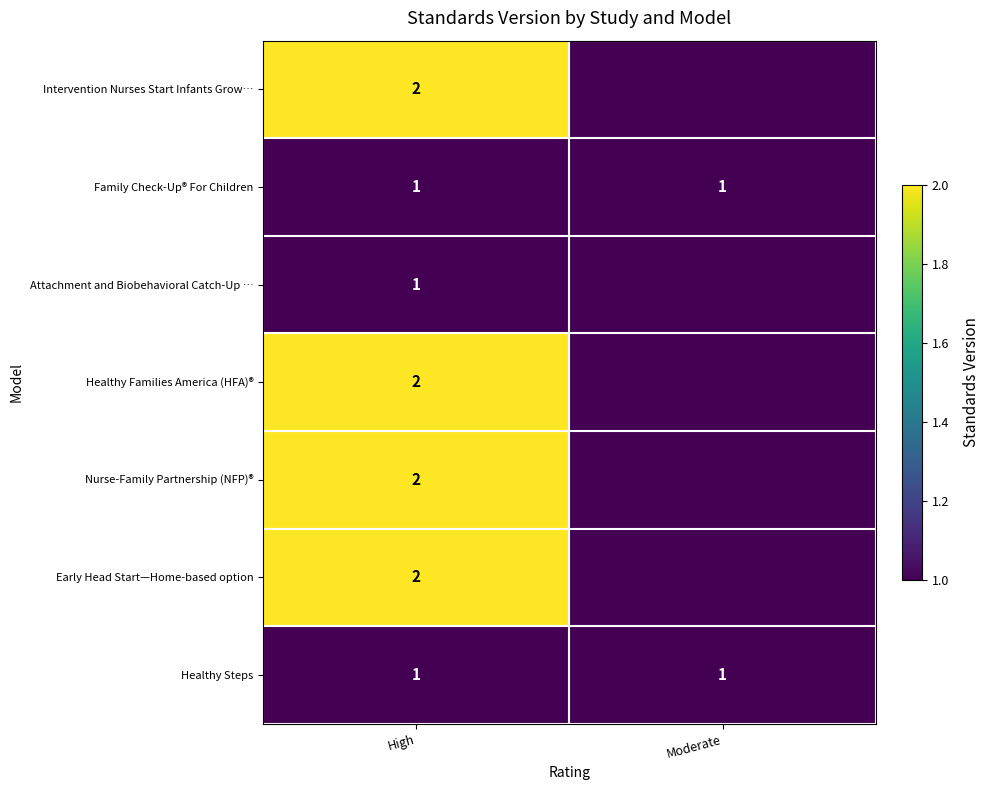

True or false: Healthy Steps has a value of 1 at High.

True